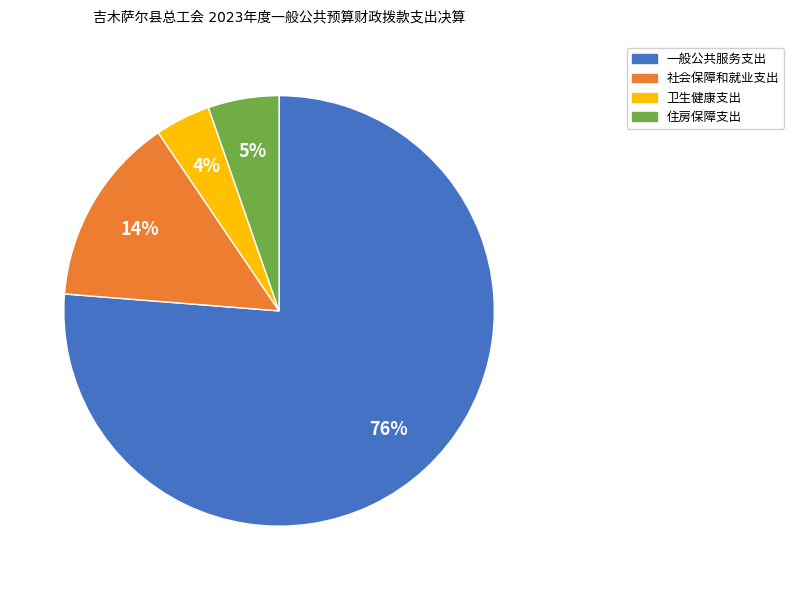

Is there any slice that represents more than half of the pie?

Yes